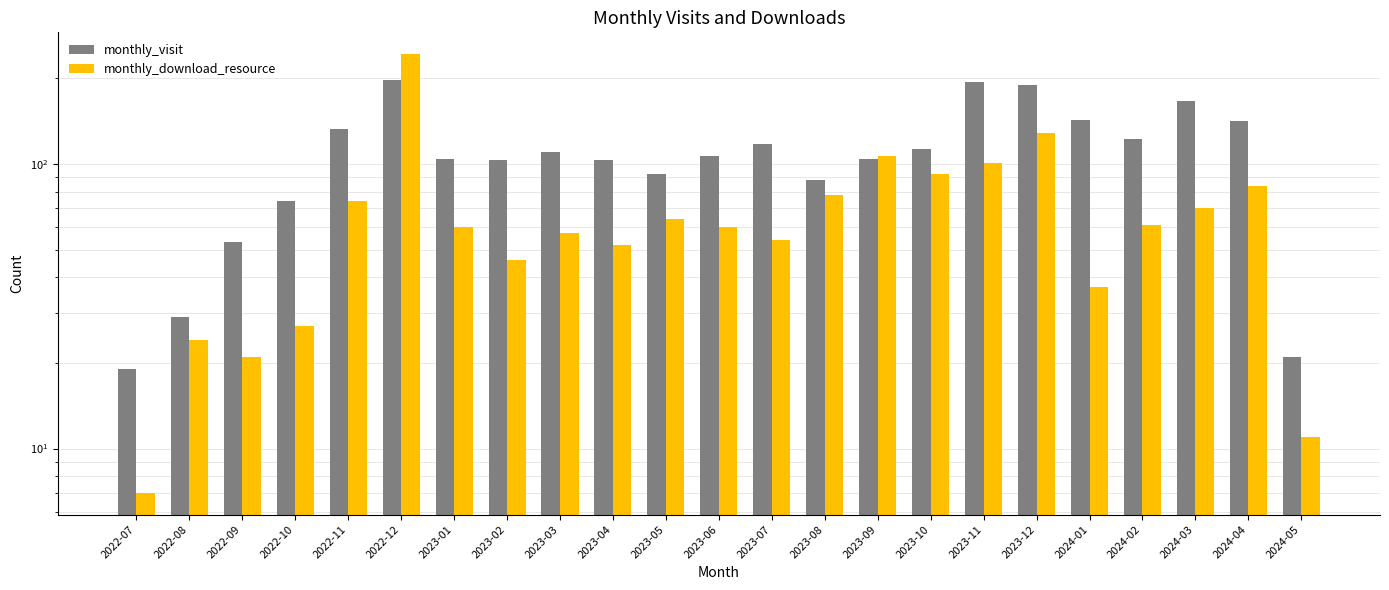

List the series in order of their overall mean, highest first.

monthly_visit, monthly_download_resource